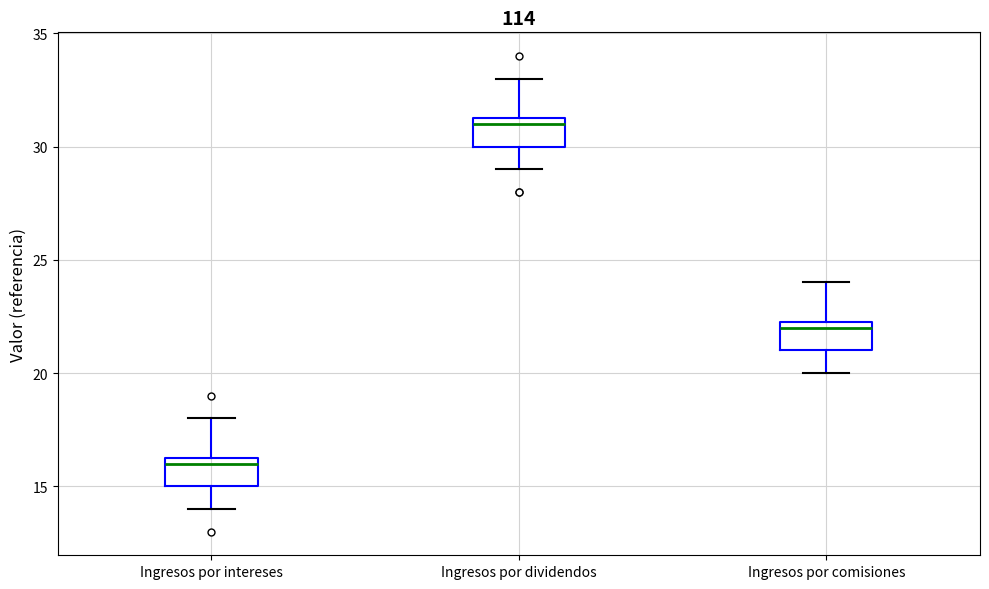

Where does the upper whisker of the box for Ingresos por comisiones end on the y-axis? The values are not printed on the chart, so give them approximately, as read against the axis.

24.0